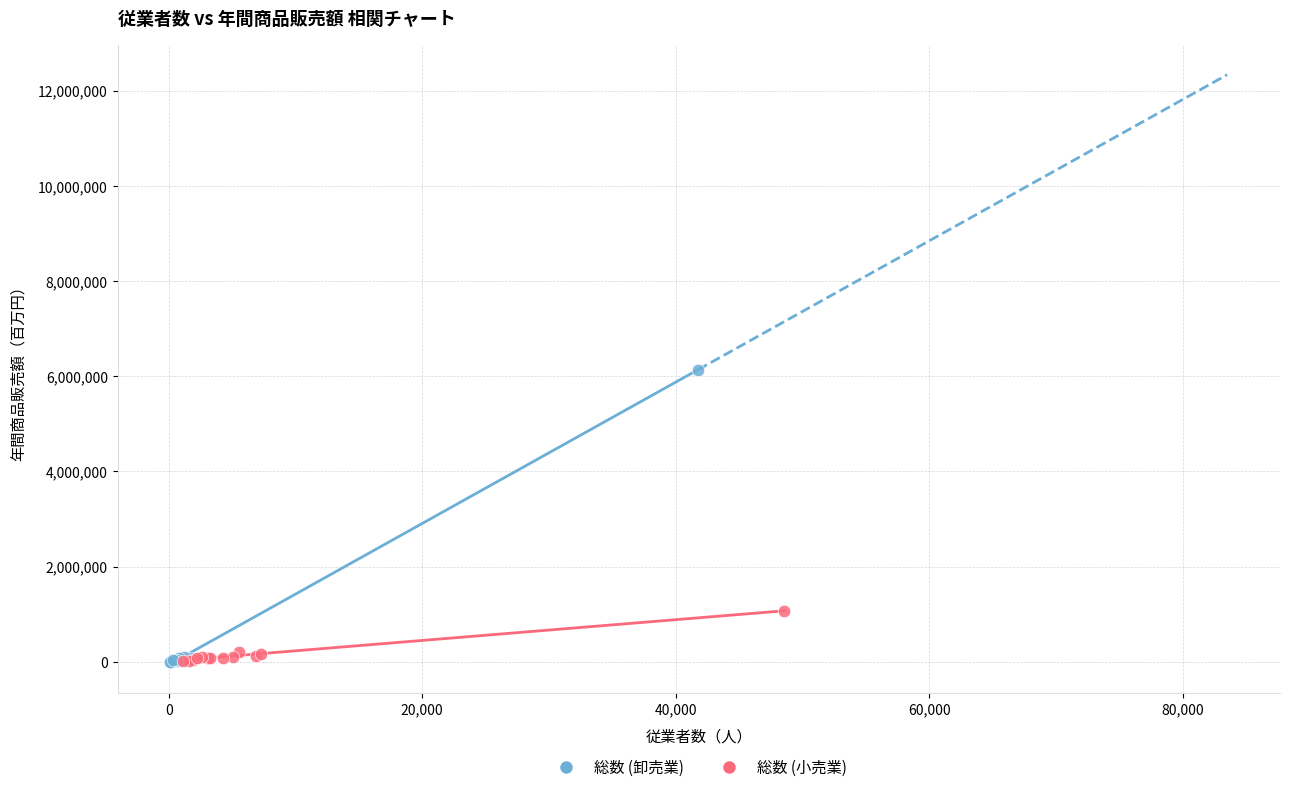

Which series contains the highest Y value?

総数 (卸売業)